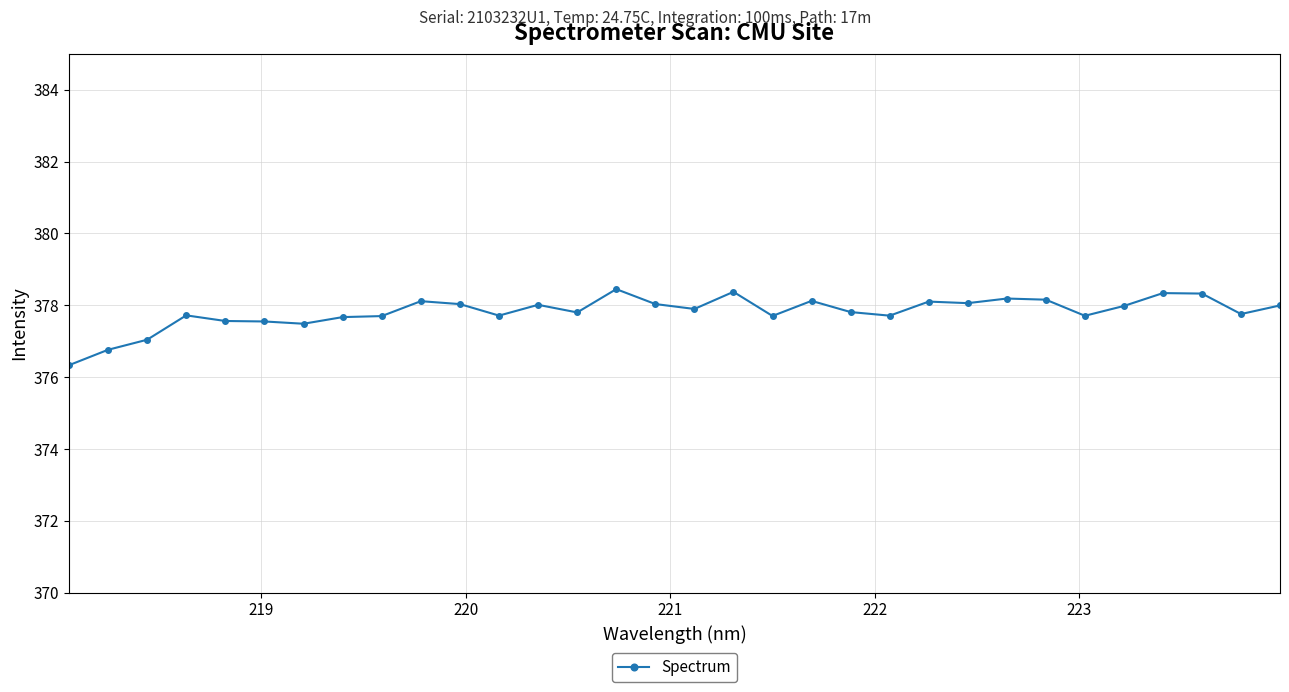

What is the sum of all values?

12090.2